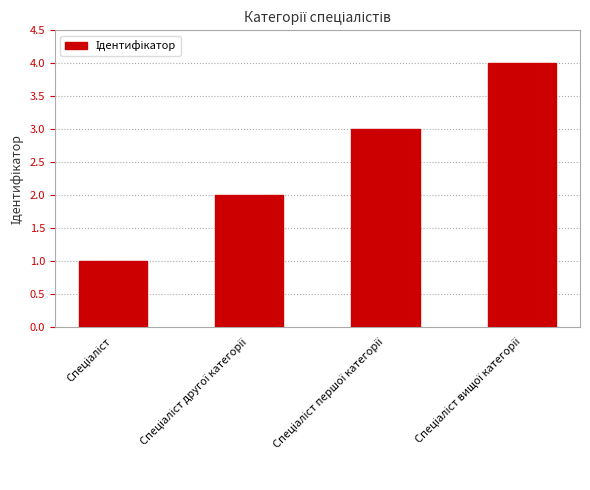

What is the maximum value shown in the chart?

4